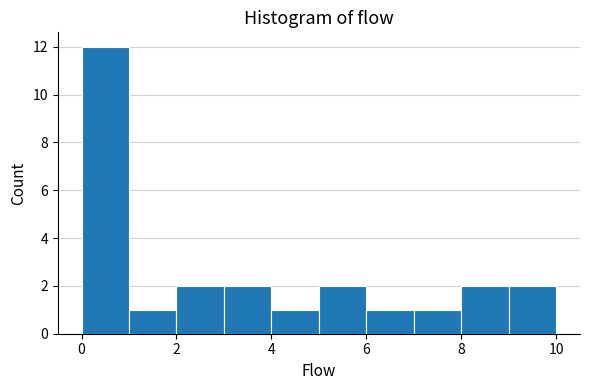

Over which range of the x-axis is the bar tallest?

0 to 1